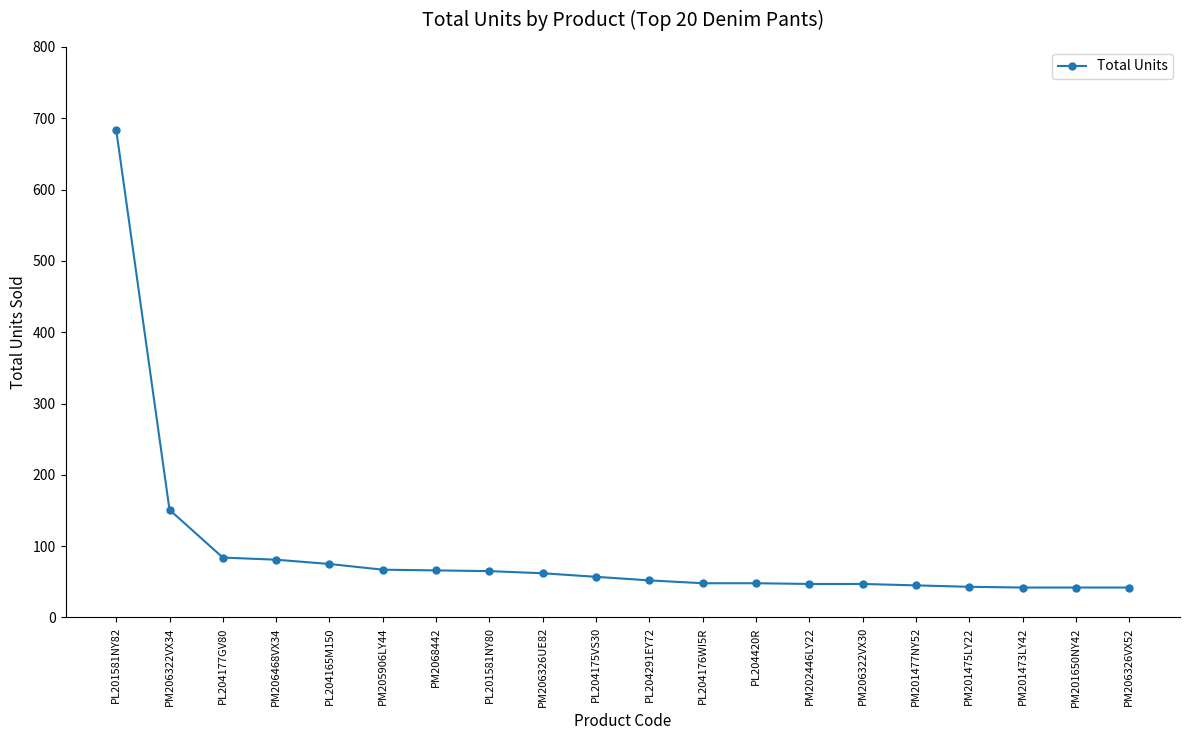

Which label corresponds to the largest value in the chart?

PL201581NY82